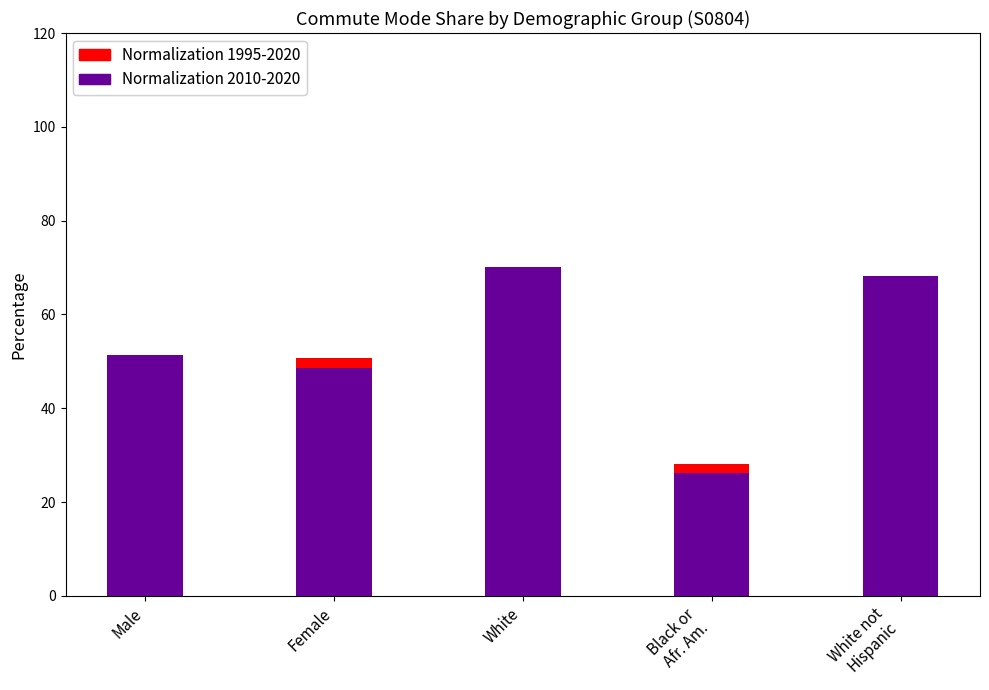

Reading right to left, extract all data points from this chart.

Normalization 1995-2020: 66.4	28.1	68.7	50.7	49.3
Normalization 2010-2020: 68.1	26.1	70.1	48.6	51.4